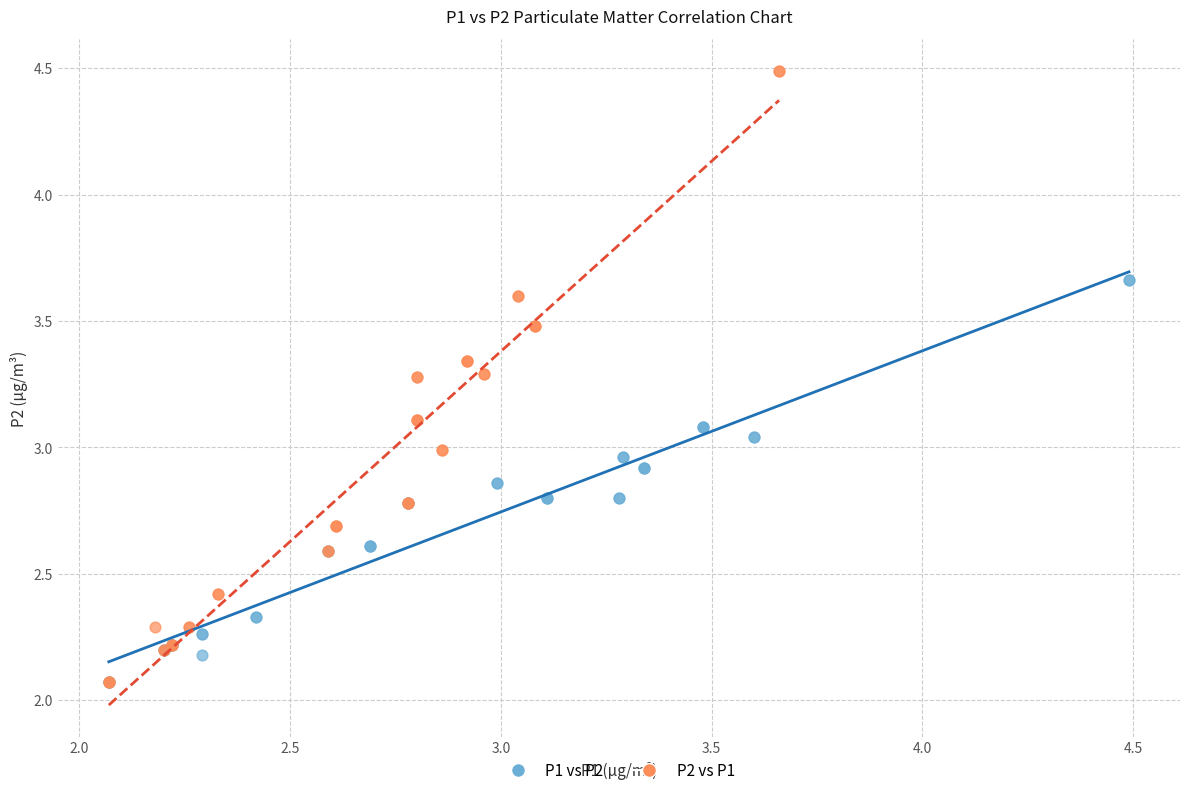

Which series has the largest Y range (max minus min)?

P2 vs P1